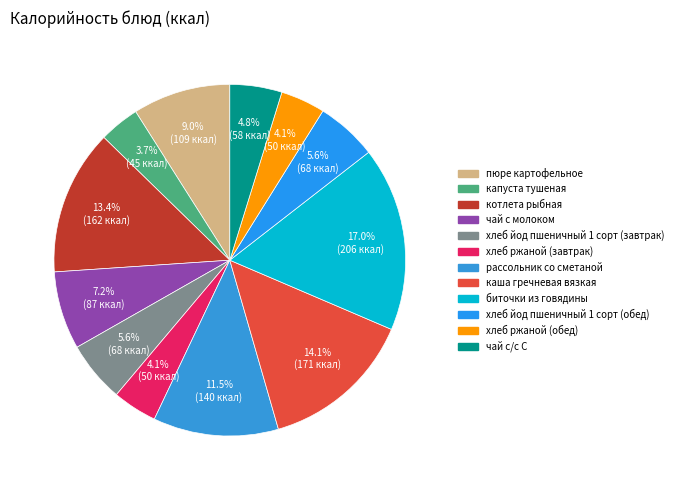

Between пюре картофельное and хлеб ржаной (обед), which is larger?

пюре картофельное